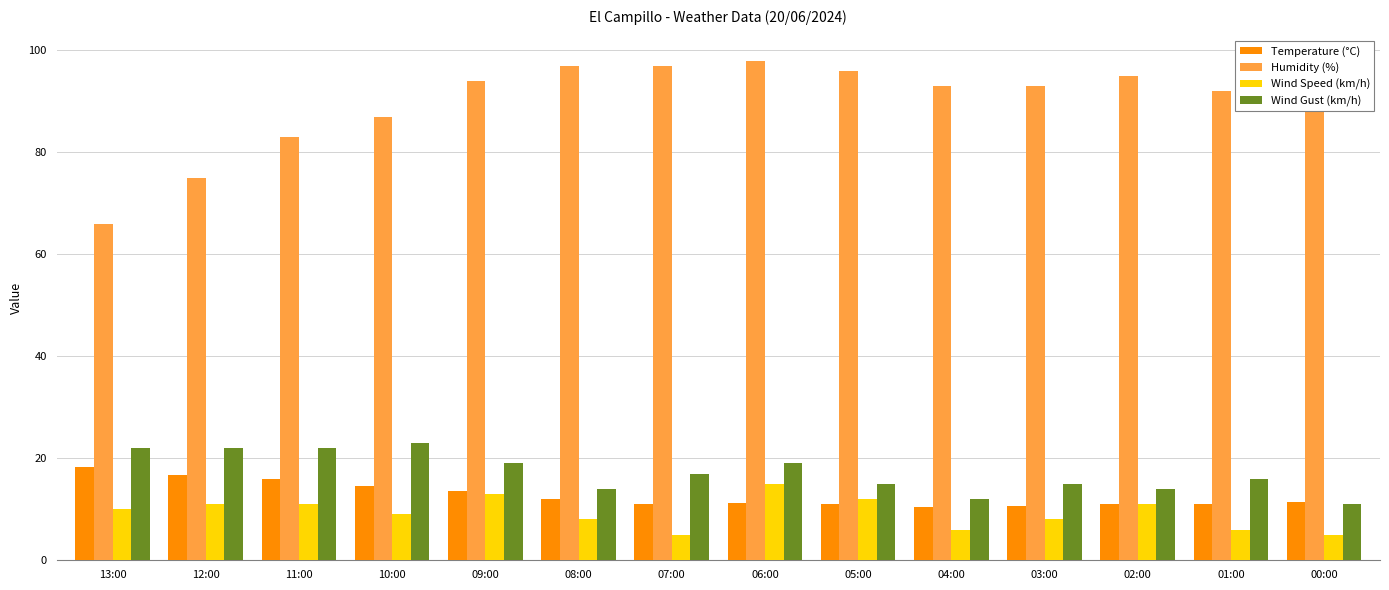

What is the label of the 9th bar from the right?

08:00